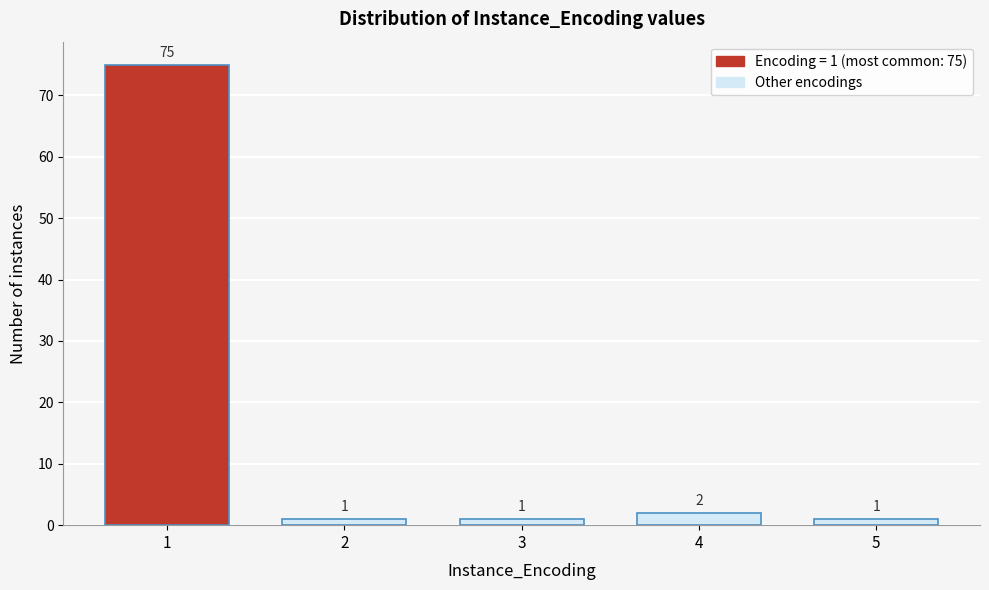

Reading right to left, list all the values displayed in this chart.

5=1	4=2	3=1	2=1	1=75